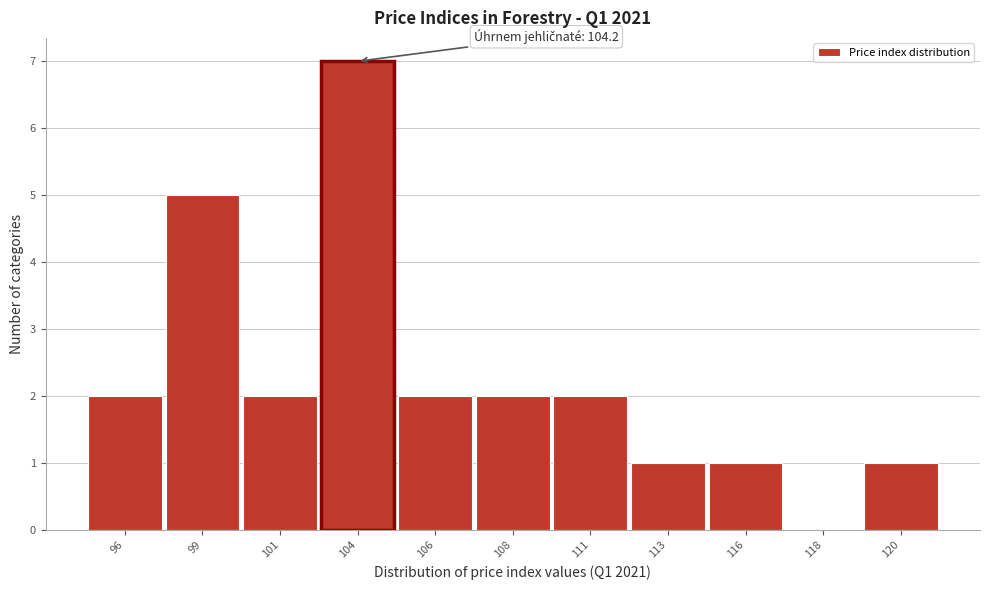

Reading right to left, transcribe all the data shown in this chart.

120=1	118=0	116=1	113=1	111=2	108=2	106=2	104=7	101=2	99=5	96=2